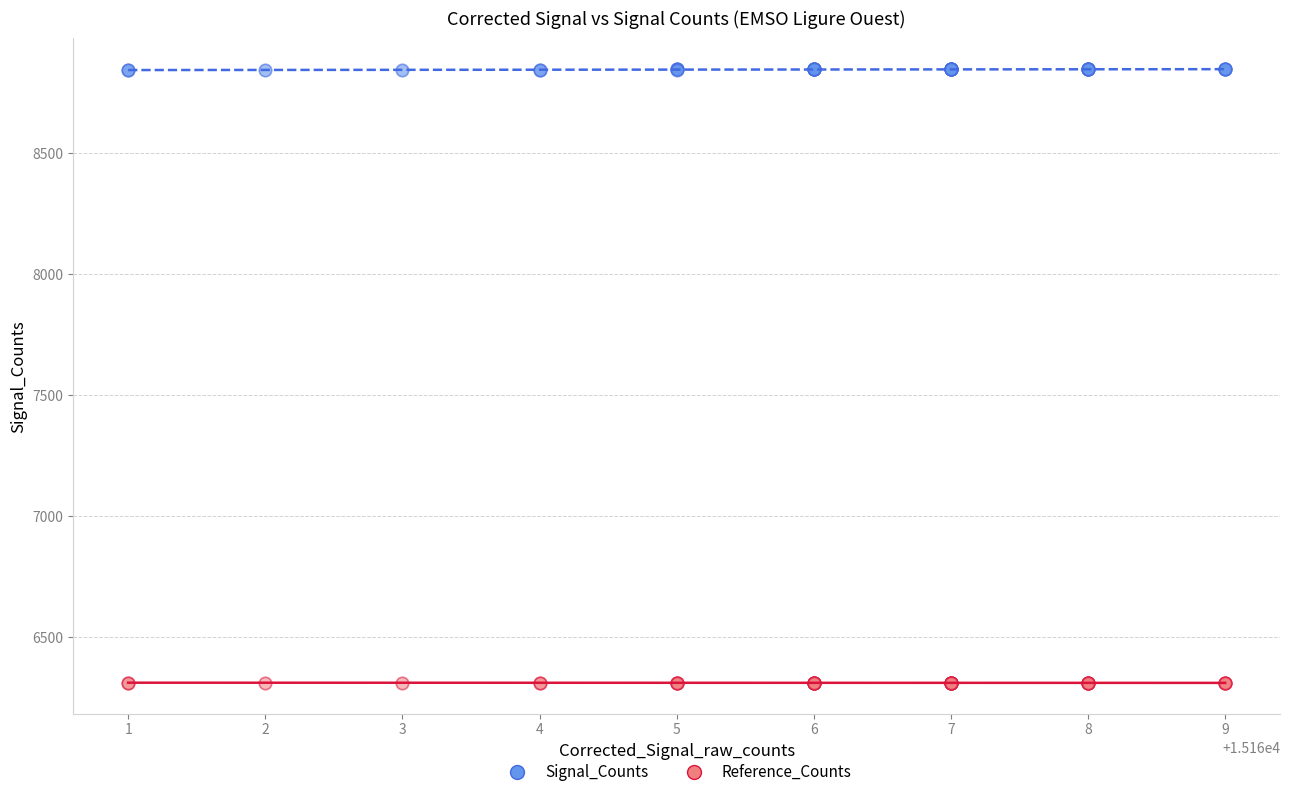

Which series contains the lowest Y value?

Reference_Counts